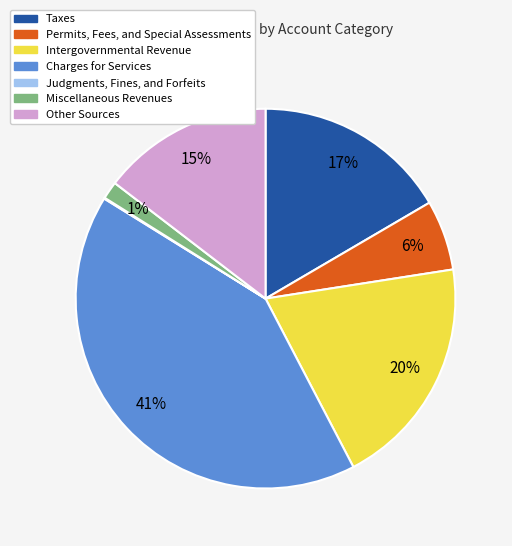

To the nearest percent, what is the average slice percentage?

14%